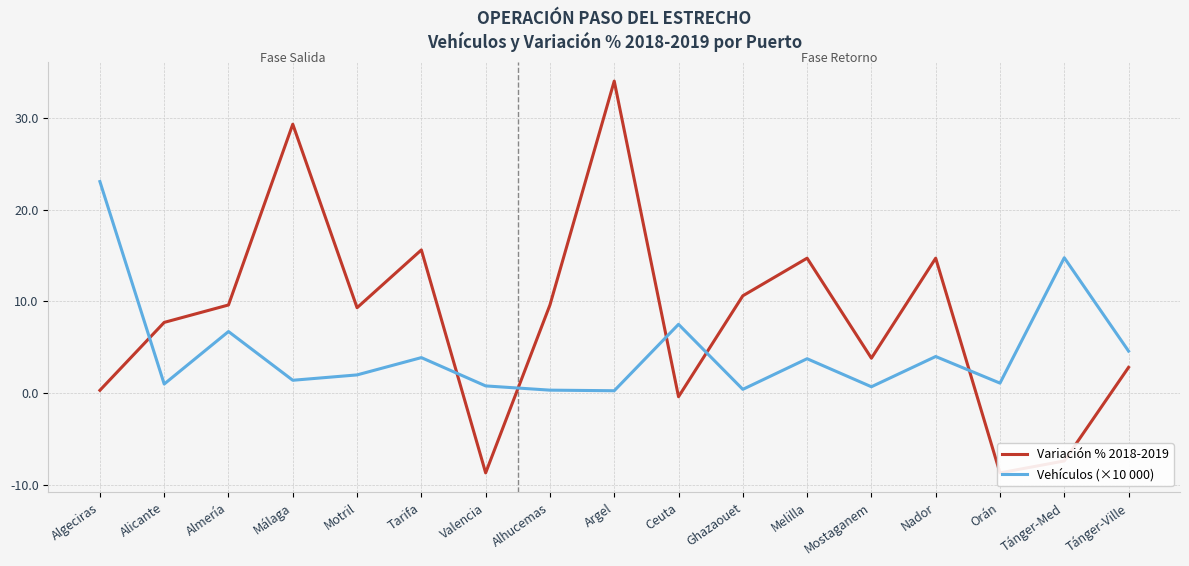

Rank the categories by Variación % 2018-2019 value from lowest to highest.

Valencia, Orán, Tánger-Med, Ceuta, Algeciras, Tánger-Ville, Mostaganem, Alicante, Motril, Almería, Alhucemas, Ghazaouet, Melilla, Nador, Tarifa, Málaga, Argel